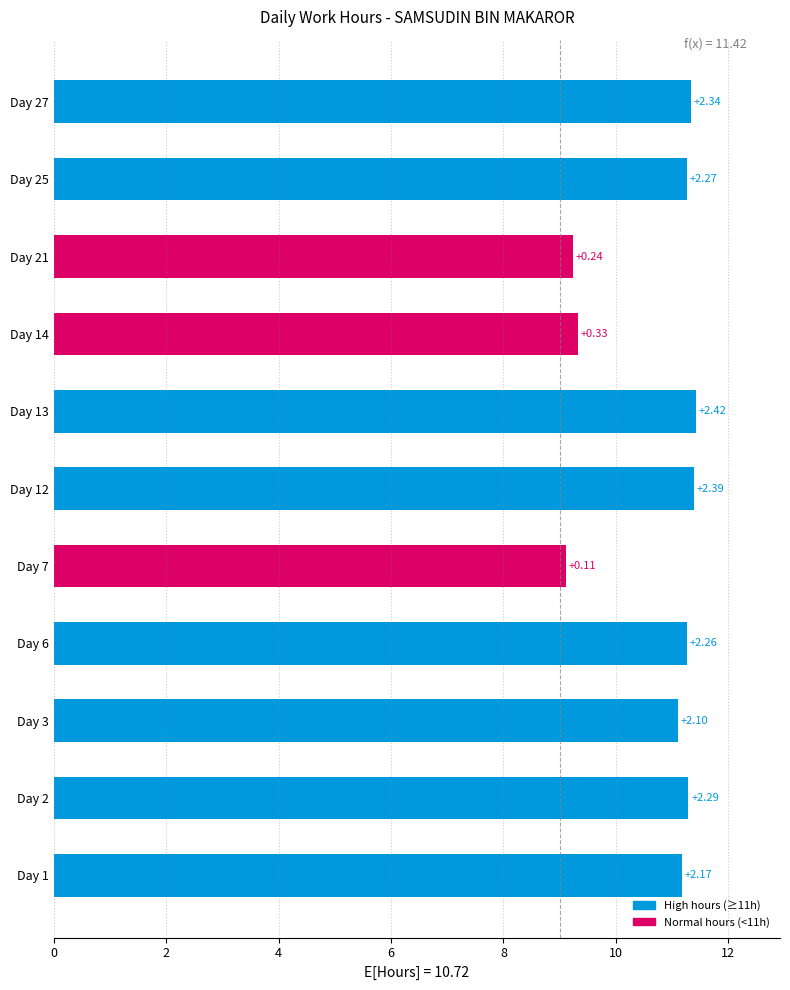

Are the bars grouped side by side (vs. stacked)?

No